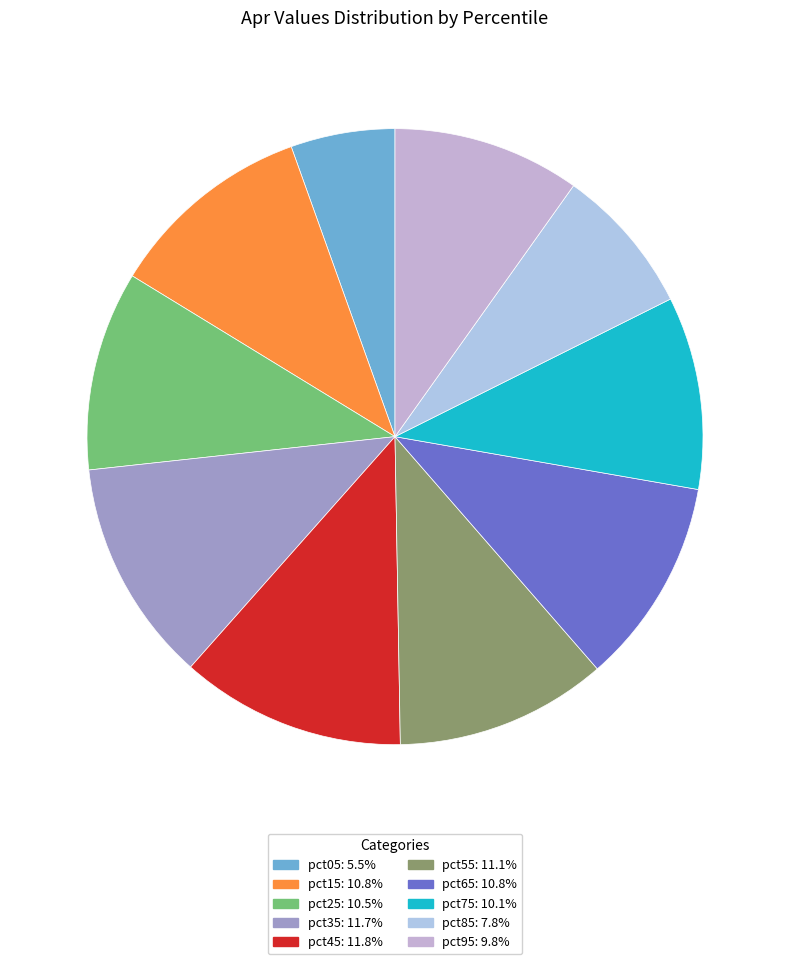

To the nearest percent, what is the average slice percentage?

10%